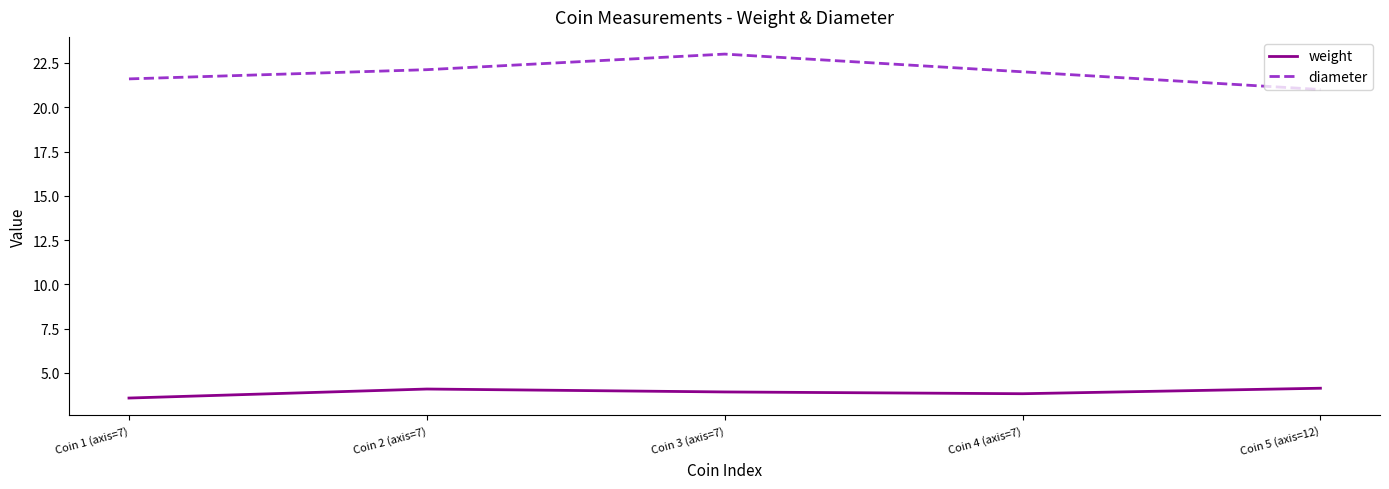

At which category is the sum across all series the highest?

Coin 3 (axis=7)